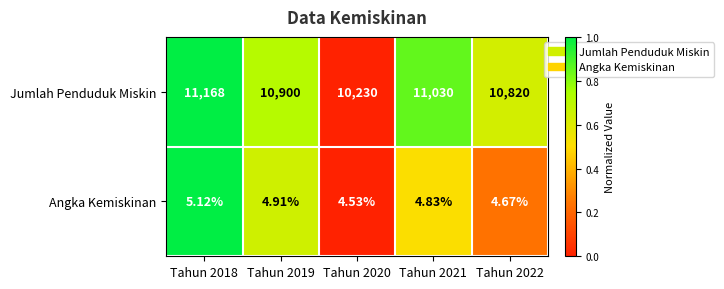

Which series has the largest range (max minus min)?

Jumlah Penduduk Miskin